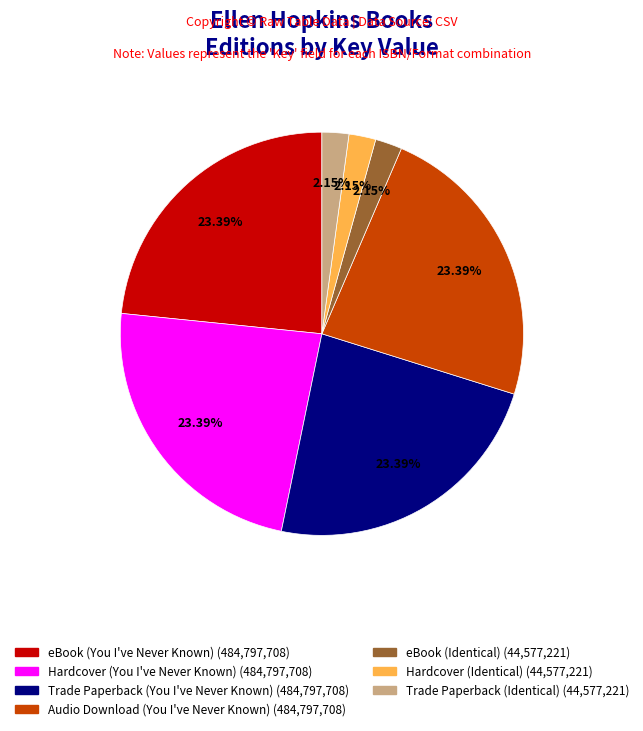

Approximately how many times larger is the value at eBook (You I've Never Known) compared to Audio Download (You I've Never Known)?

1.0